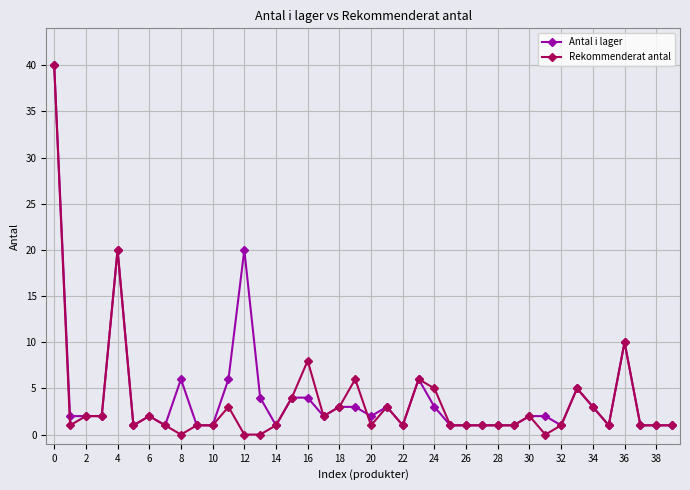

How many distinct data groups are displayed?

2